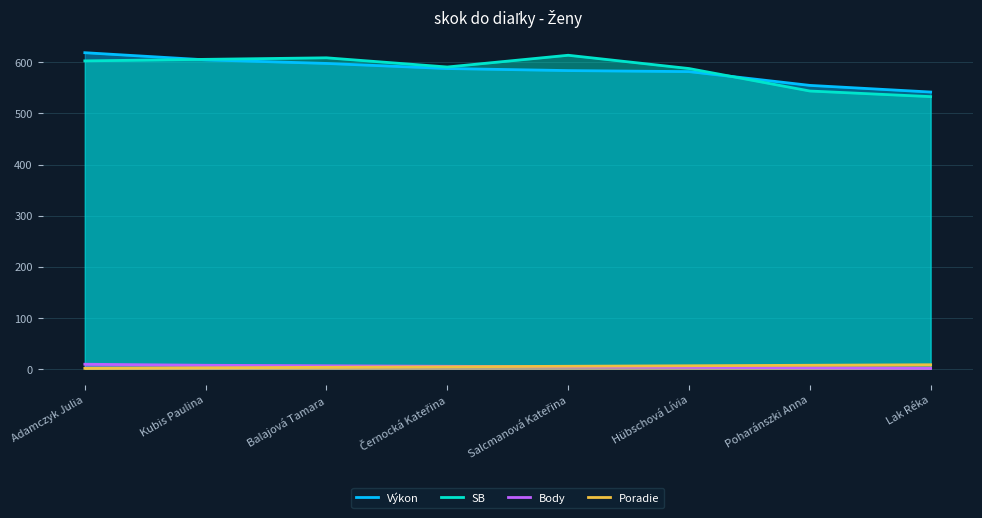

How many lines are shown in the chart?

4